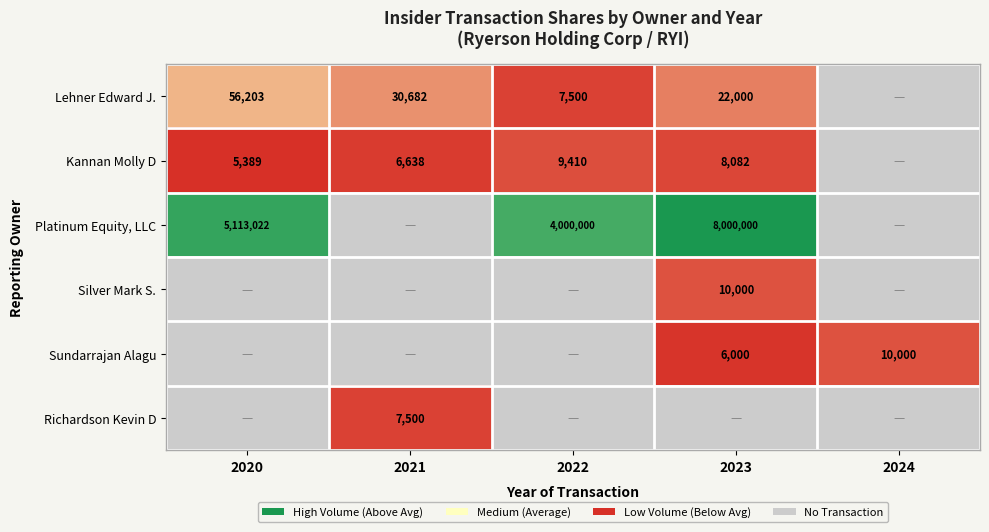

Is the value of Kannan Molly D at 2023 greater than the value of Sundarrajan Alagu at 2024?

No